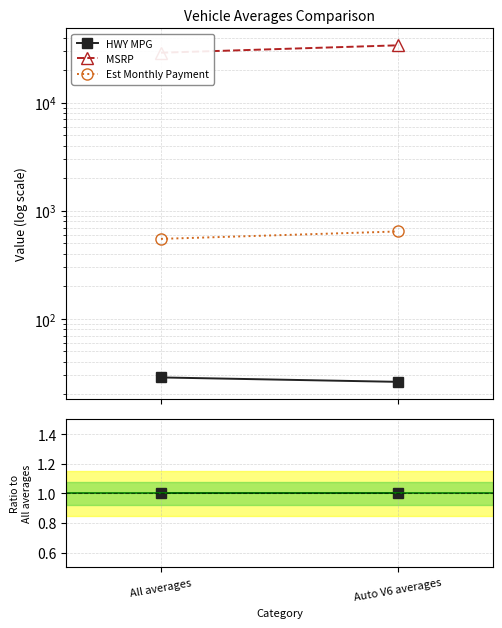

Is the value of MSRP at Auto V6 averages greater than the value of Est Monthly Payment at All averages?

Yes